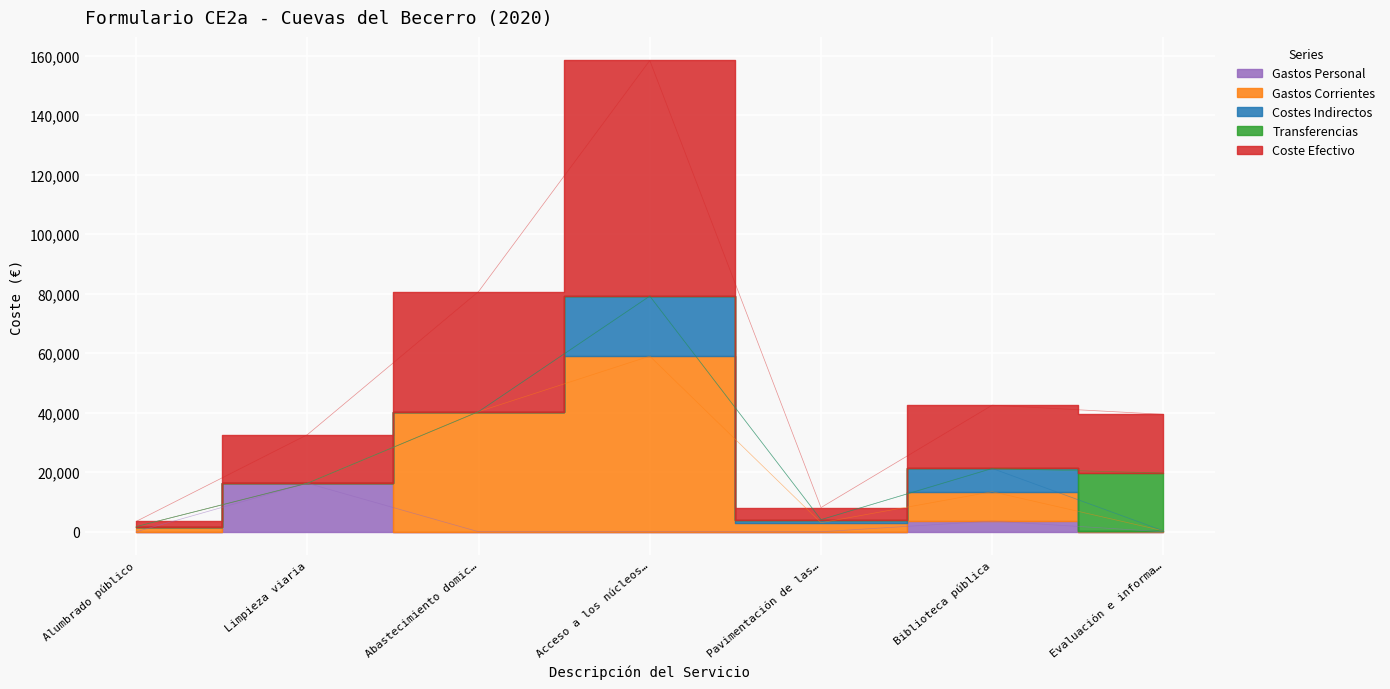

Which series has the largest total across all categories?

coste_efectivo